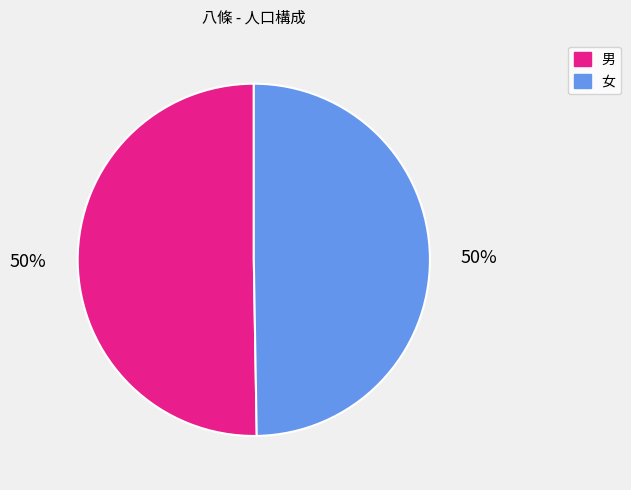

True or false: 男 accounts for 50% of the total.

True